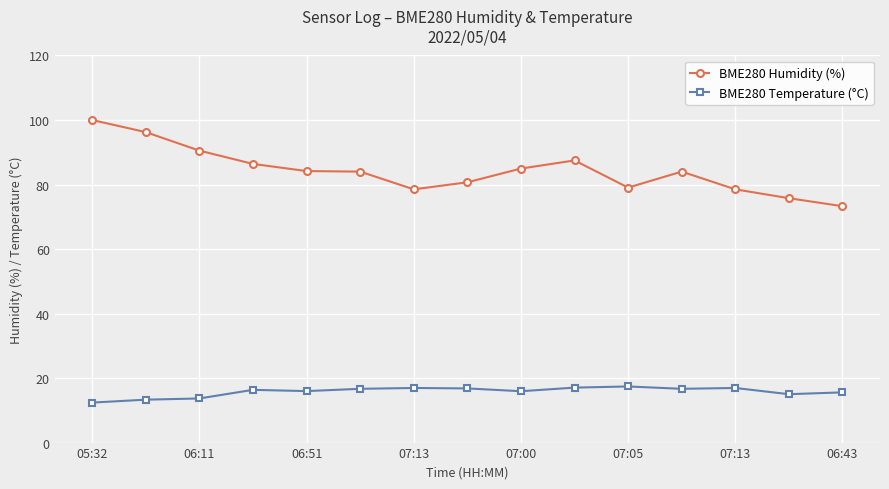

At how many categories does at least one series exceed 43?

15